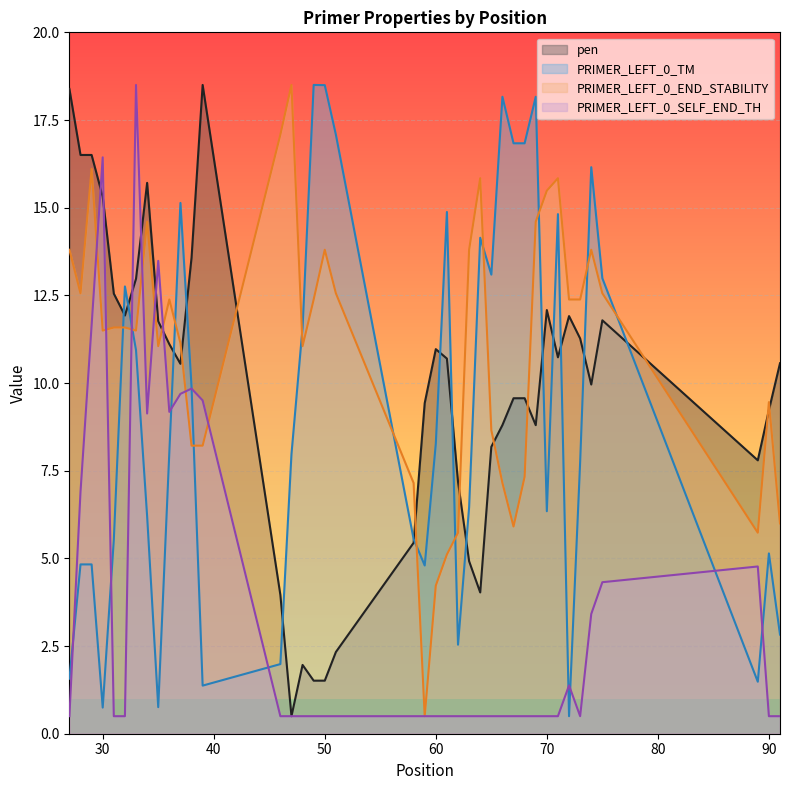

Which series changed the most between 32 and 90?

PRIMER_LEFT_0_TM